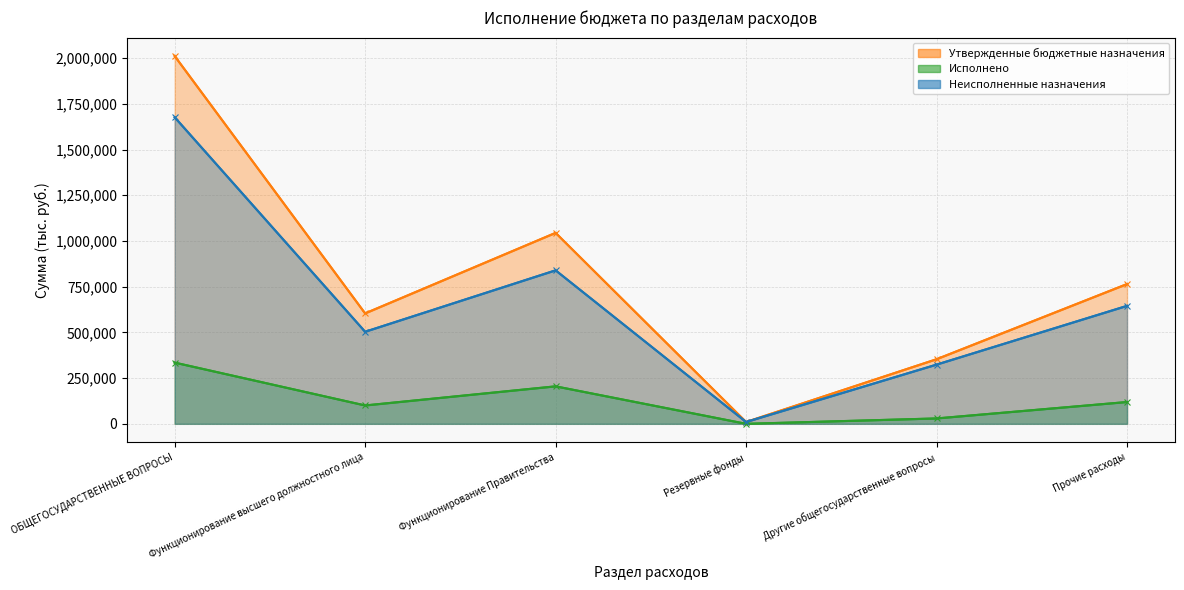

What is the average value of the Неисполненные назначения series?

666490.5